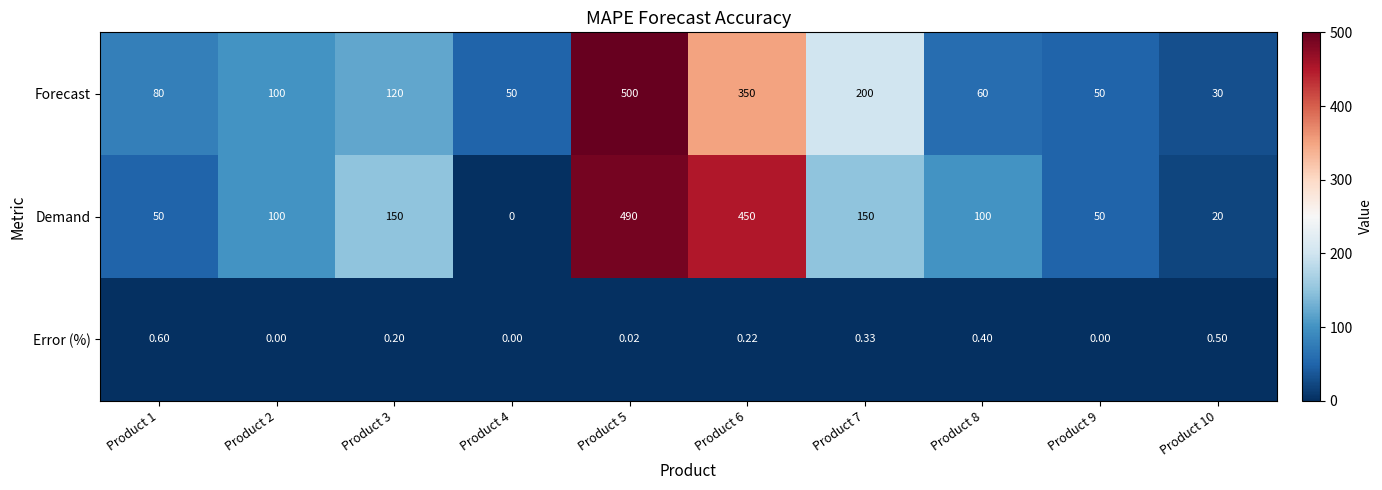

Which series has the largest total across all categories?

Demand